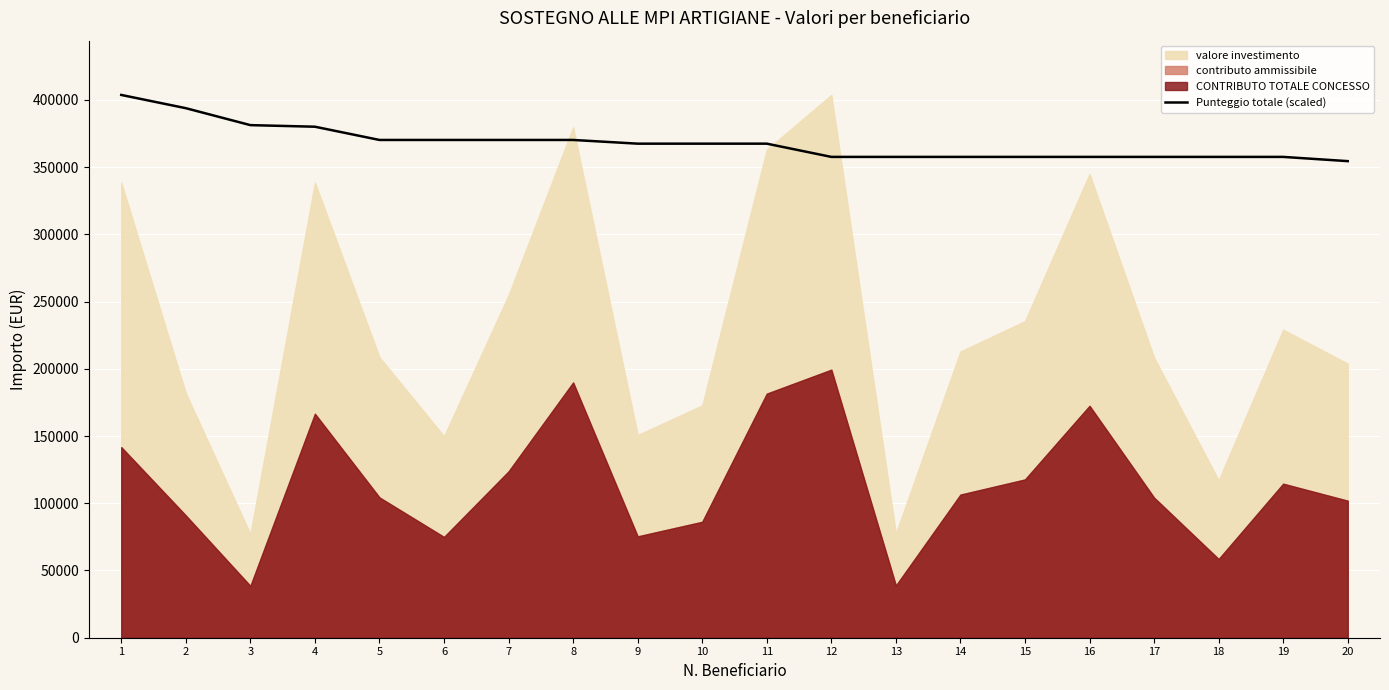

The value of Punteggio totale (scaled) at 6 is 527752.4. True or false?

False